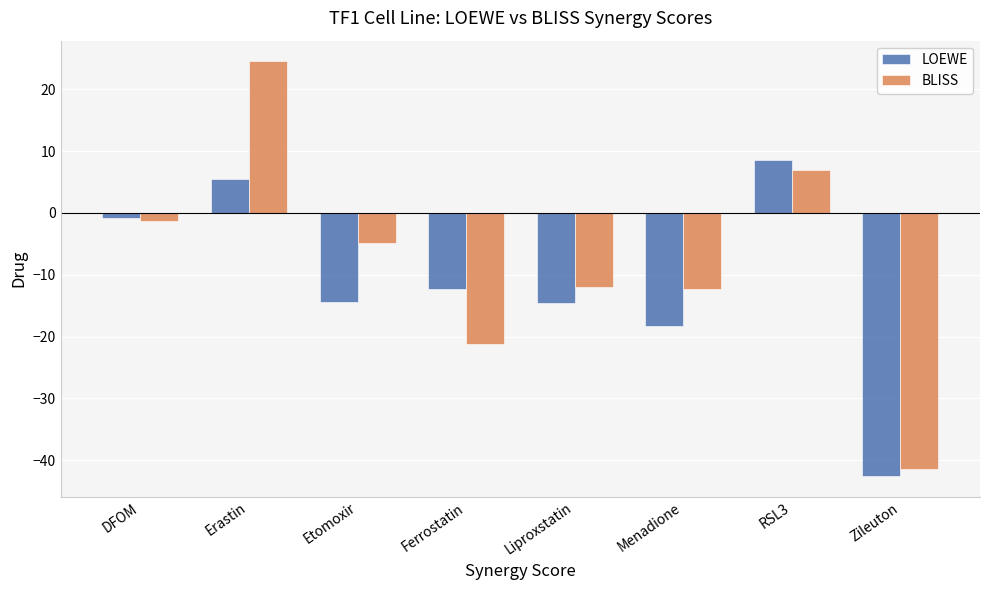

How many data points in BLISS are above -4?

3